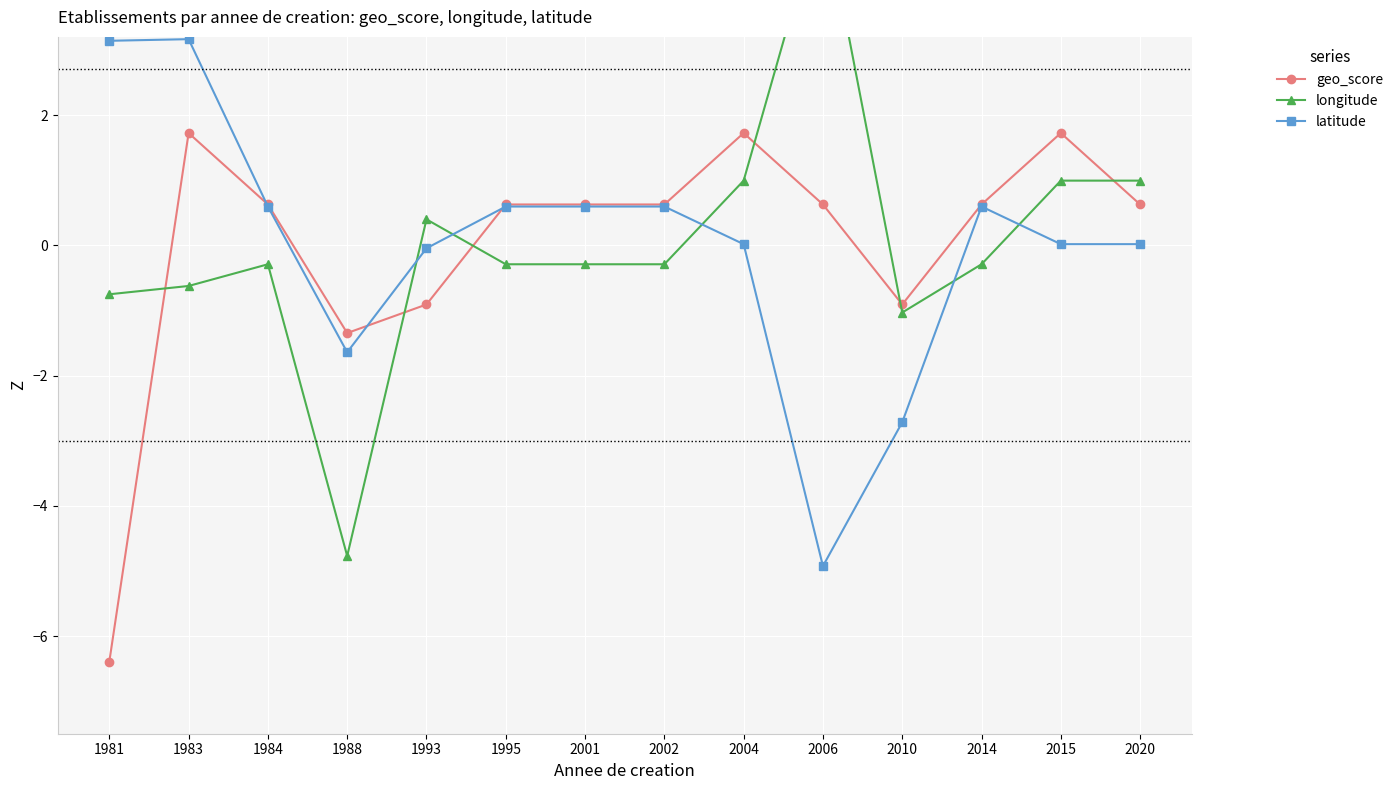

At which label is geo_score closest to -2?

1988